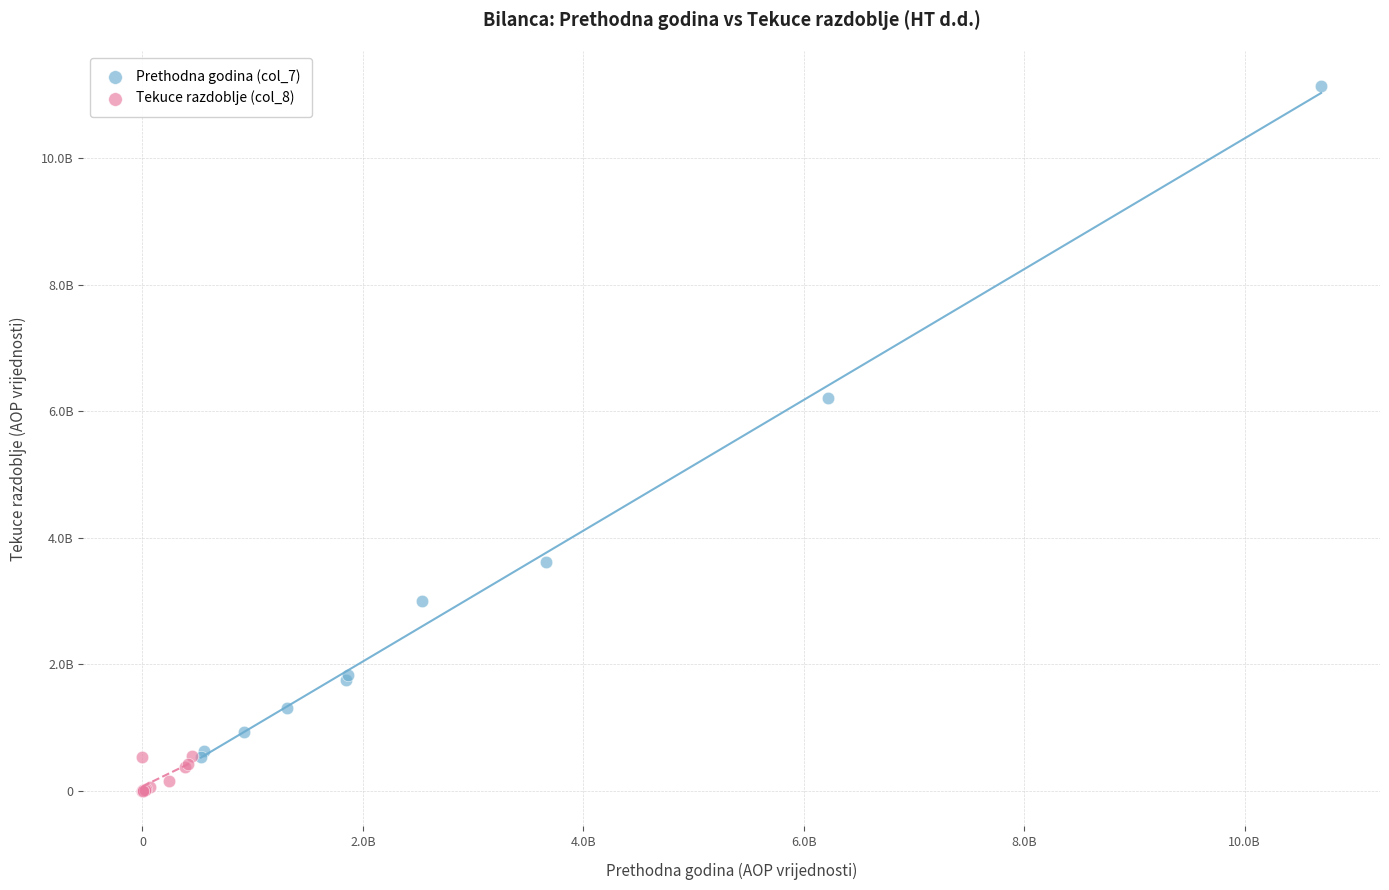

Which series has the largest Y range (max minus min)?

Prethodna godina (col_7)